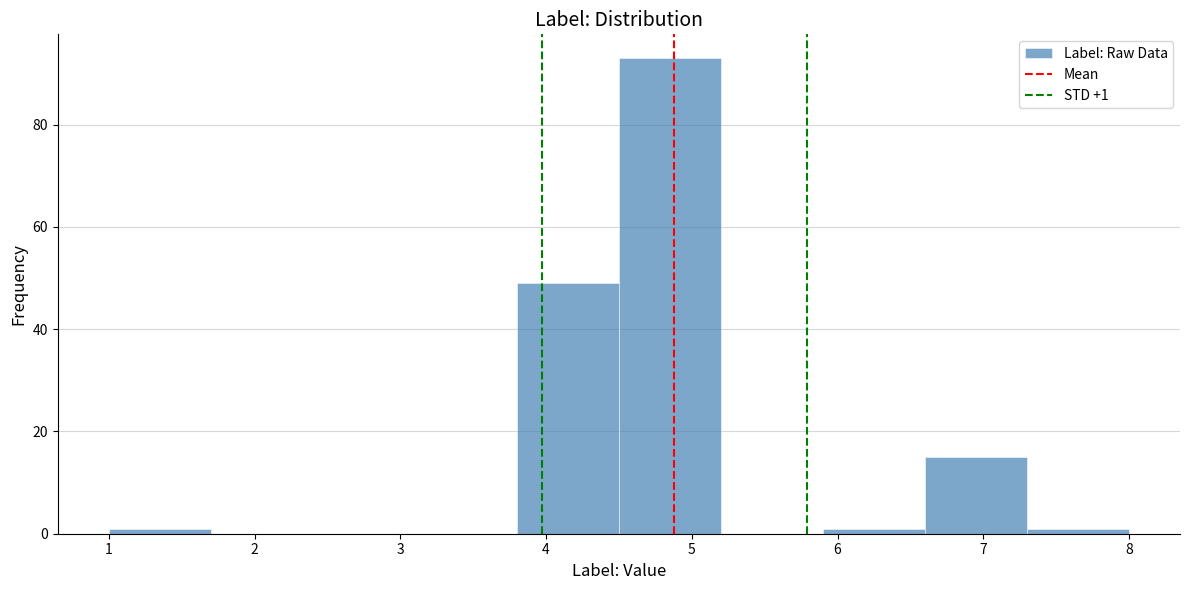

Which range on the x-axis has the tallest bar?

4.5 to 5.2